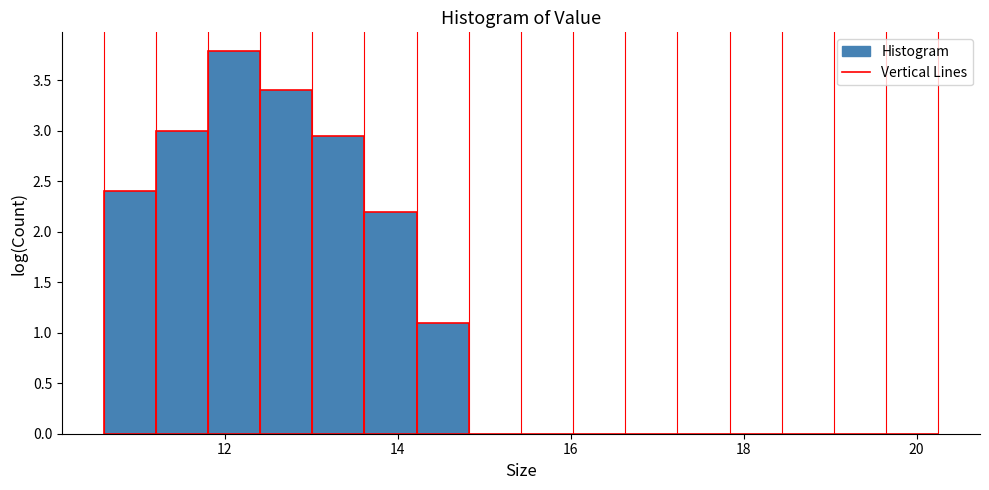

Read against the x-axis, roughly where is the centre of the tallest bar?

12.2